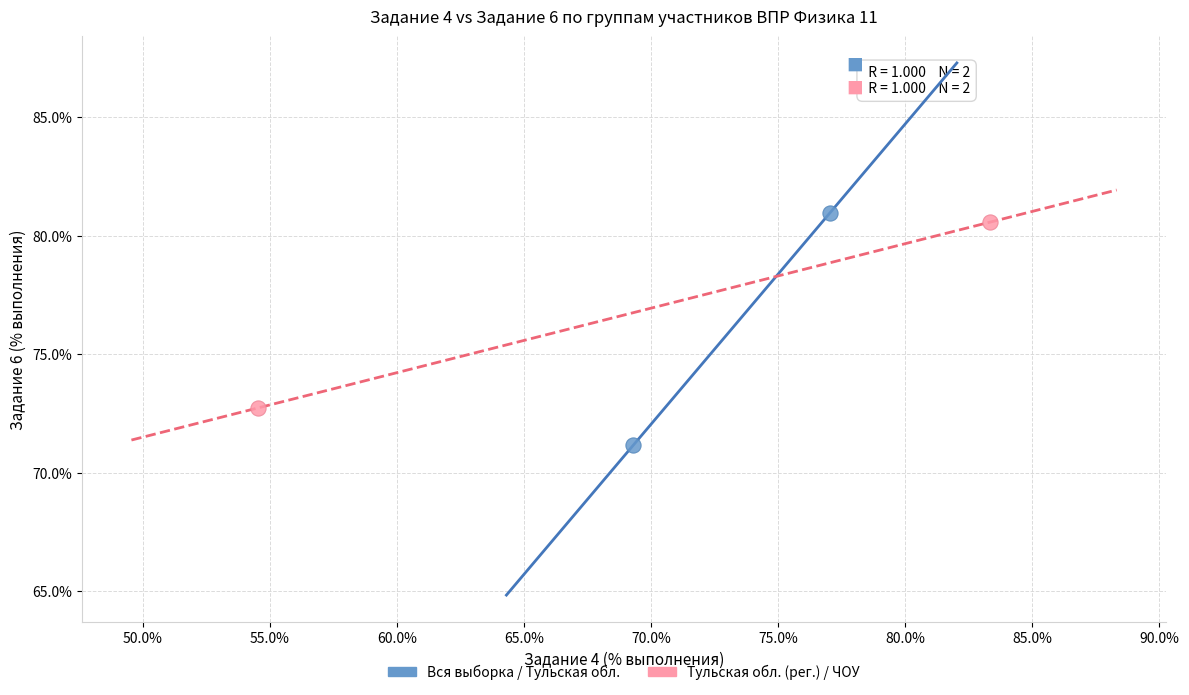

Which series contains the highest Y value?

Вся выборка / Тульская обл.